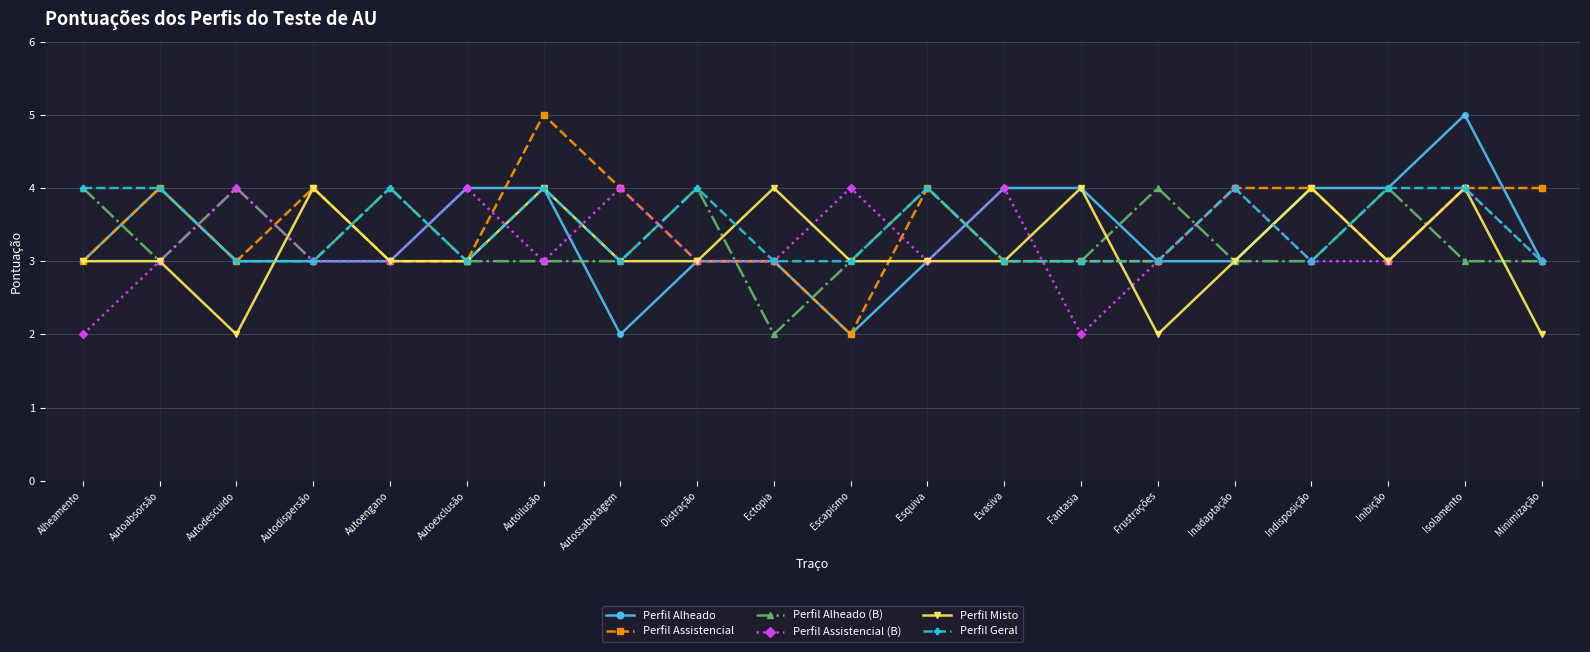

What is the difference between the Perfil Assistencial (B) values at Evasiva and Autoabsorsão?

1